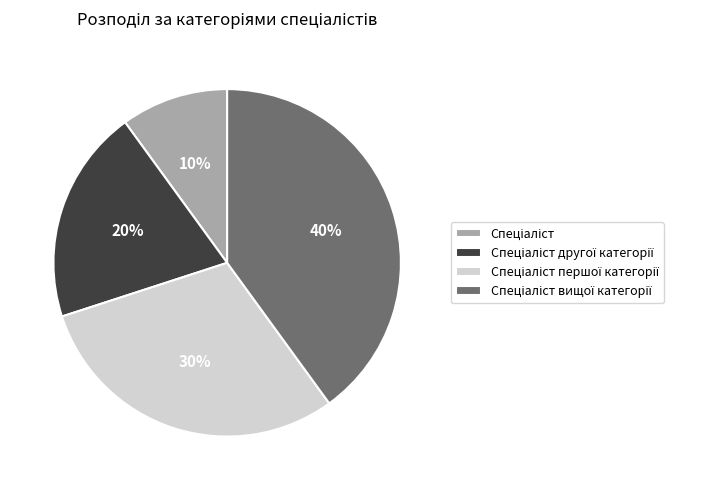

Is there any slice that represents more than half of the pie?

No